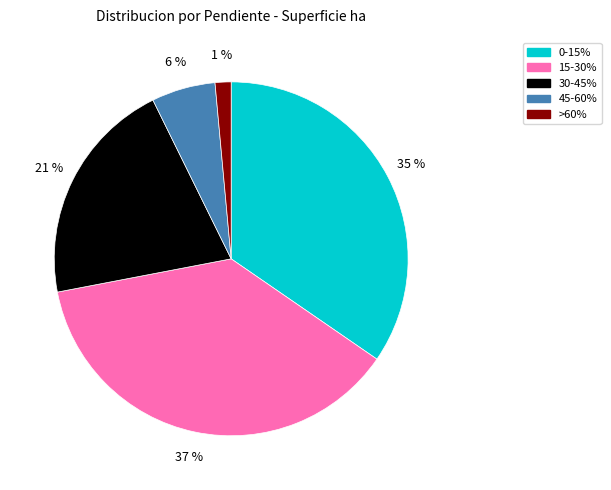

To the nearest percent, what portion does 0-15% represent?

35%